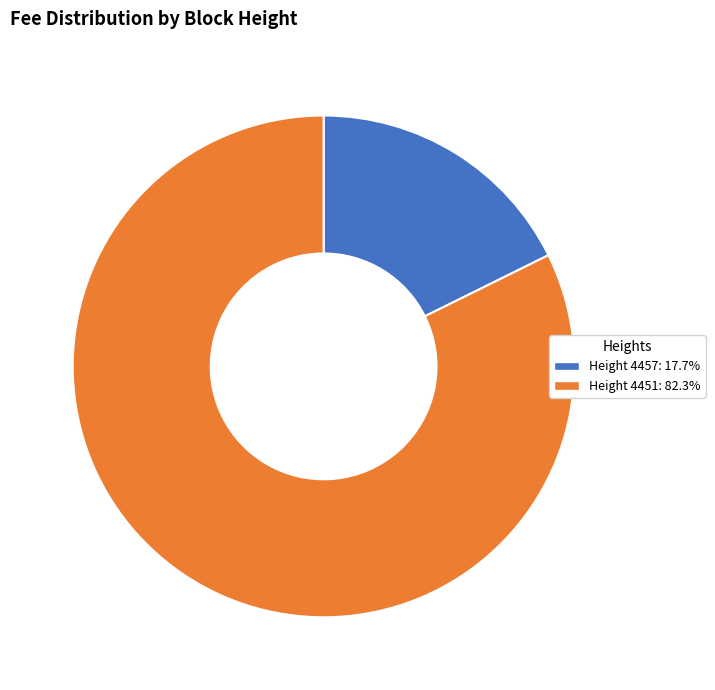

Count the number of slices in the pie.

2